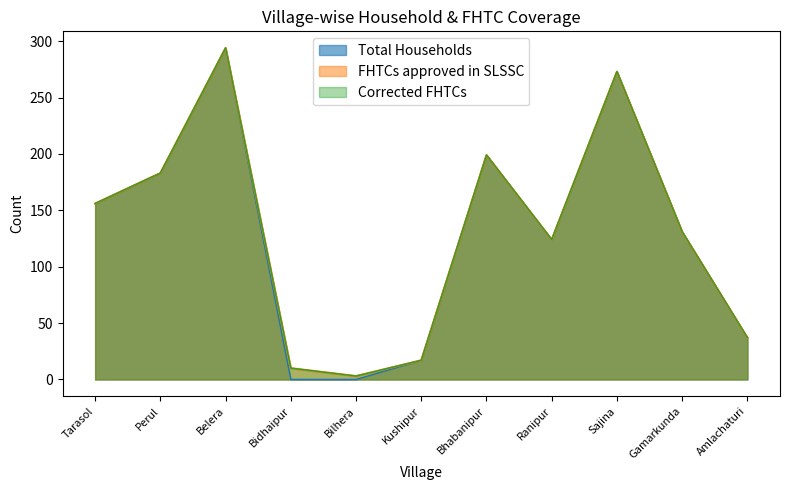

What is the approximate value of FHTCs approved in SLSSC at Ranipur, to the nearest 10?

120